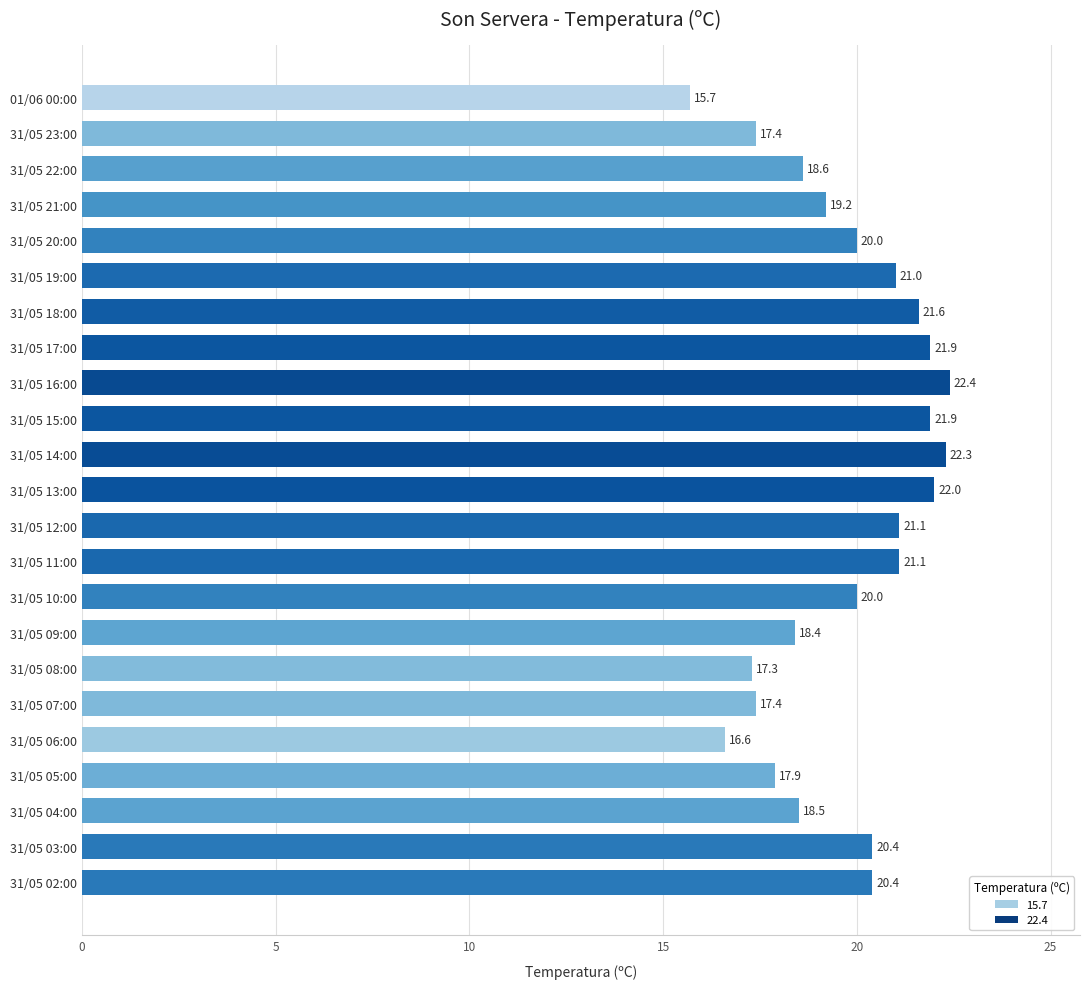

What is the greatest value displayed?

22.4